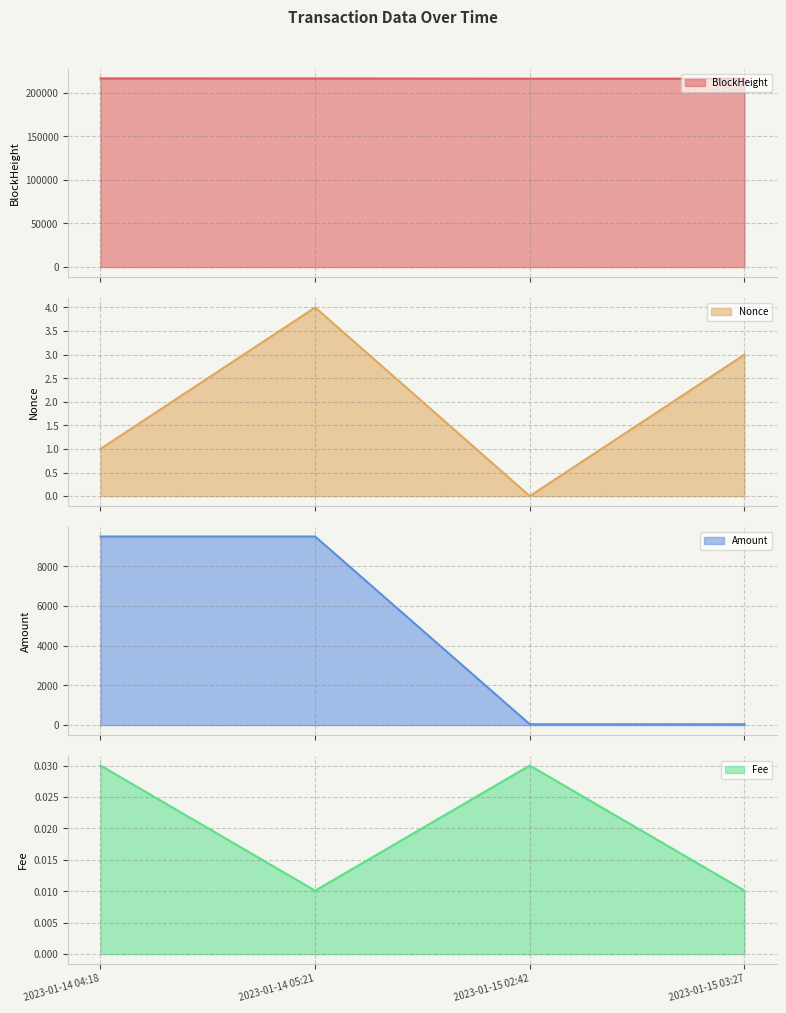

The Nonce series shows 1.4 at 2023-01-14 04:18. True or false?

False